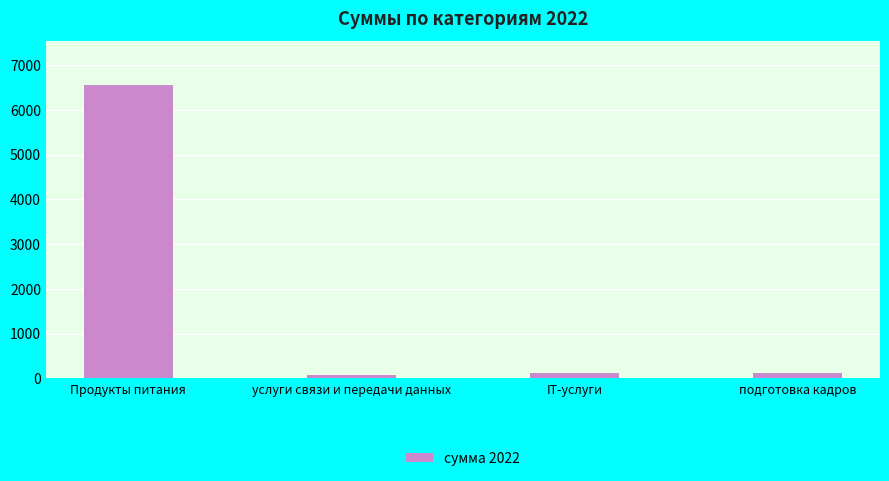

Is it true that the value at Продукты питания is 6548?

True